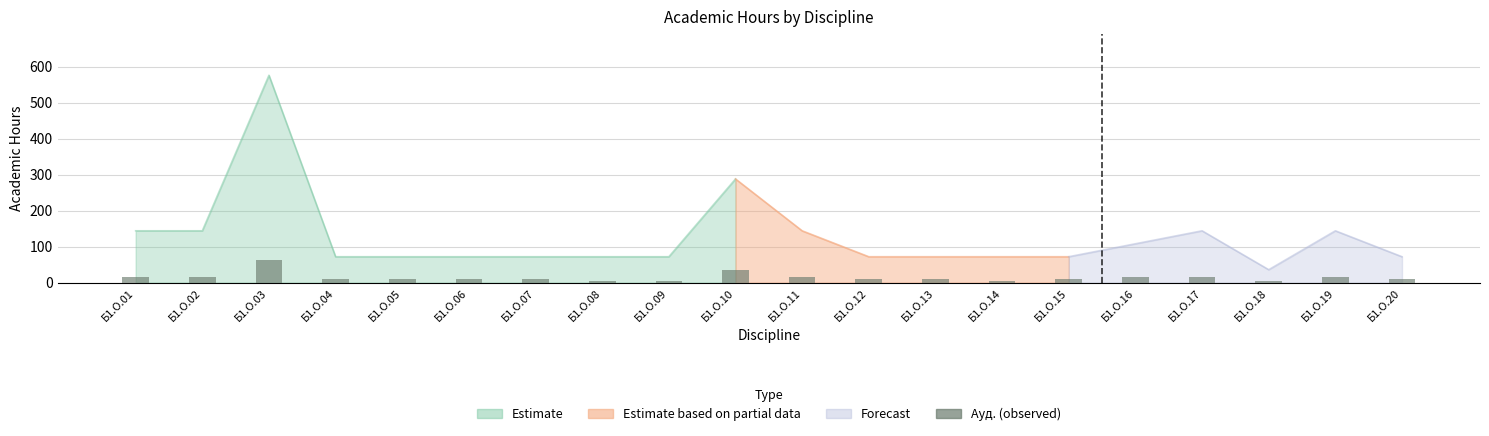

The chart shows a value of 4.5 at Б1.О.06. True or false?

False